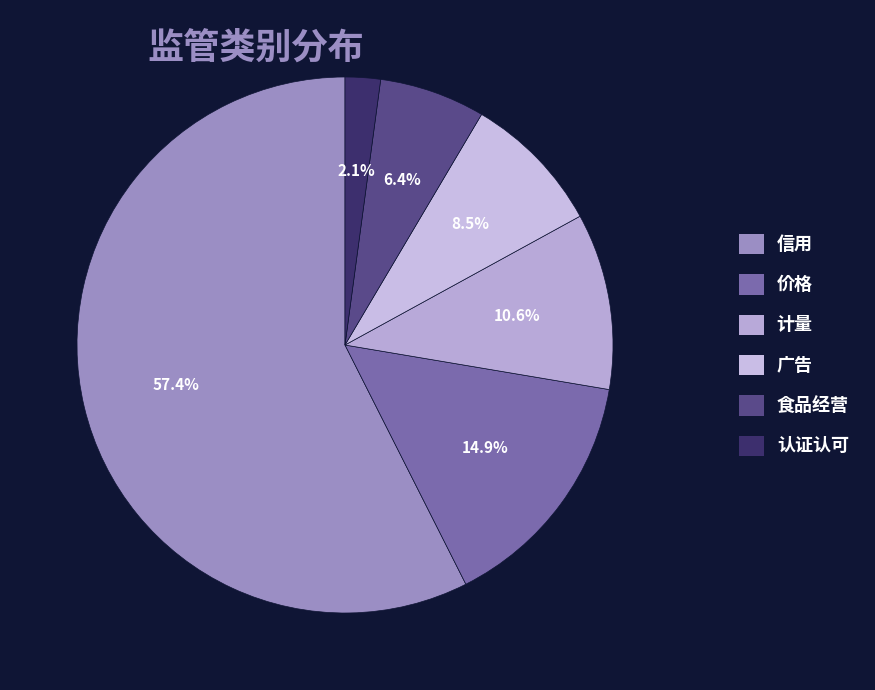

To the nearest percent, what is the average slice percentage?

17%